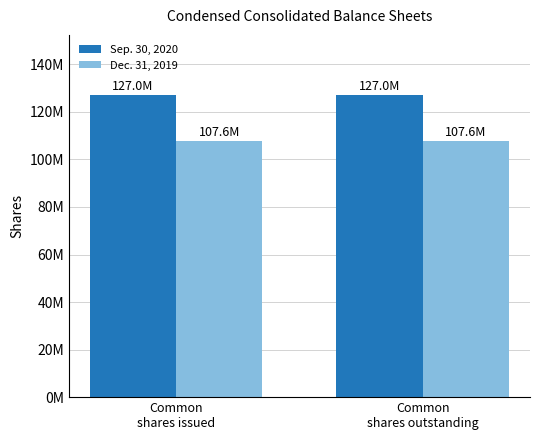

What are all the series names shown in the legend?

Sep. 30, 2020, Dec. 31, 2019